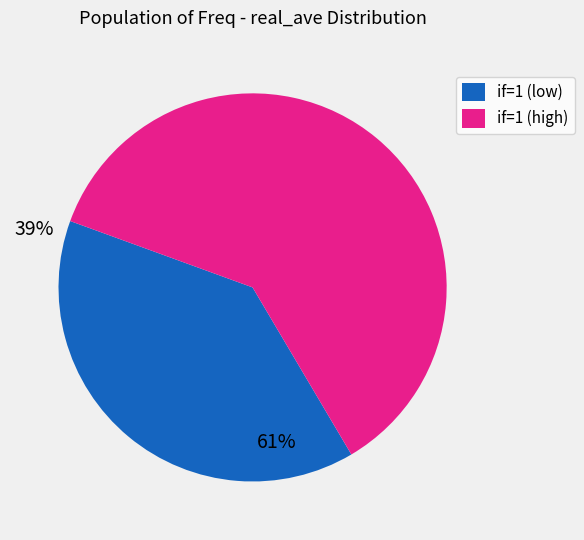

Is there any slice that represents more than half of the pie?

Yes